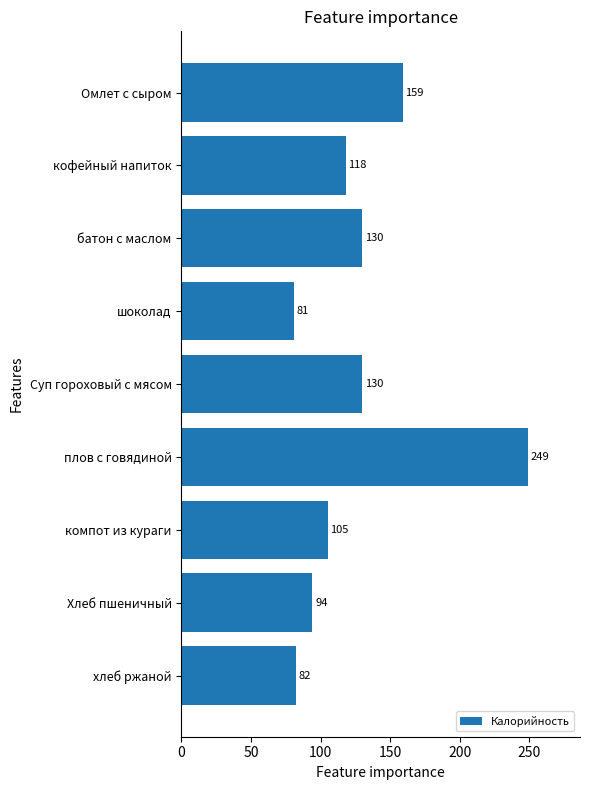

At which category does the chart reach its minimum across all series?

шоколад